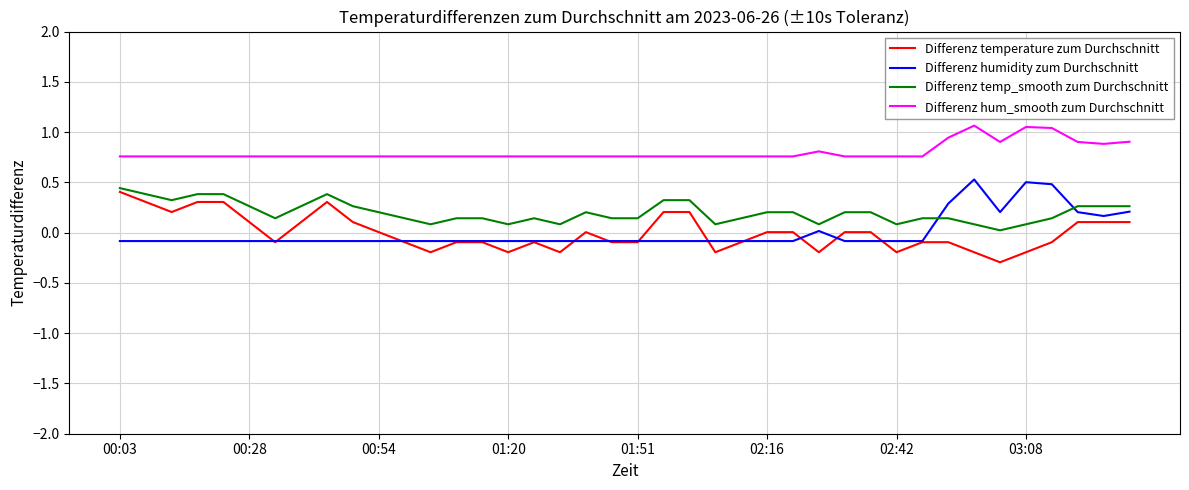

What is the smallest value displayed?

-0.3